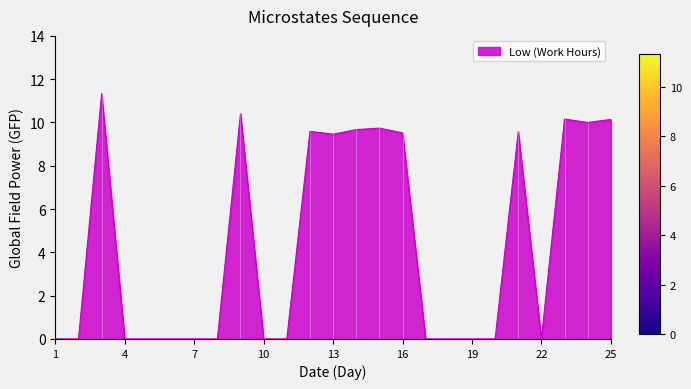

What is the difference between the maximum and minimum values?

11.3